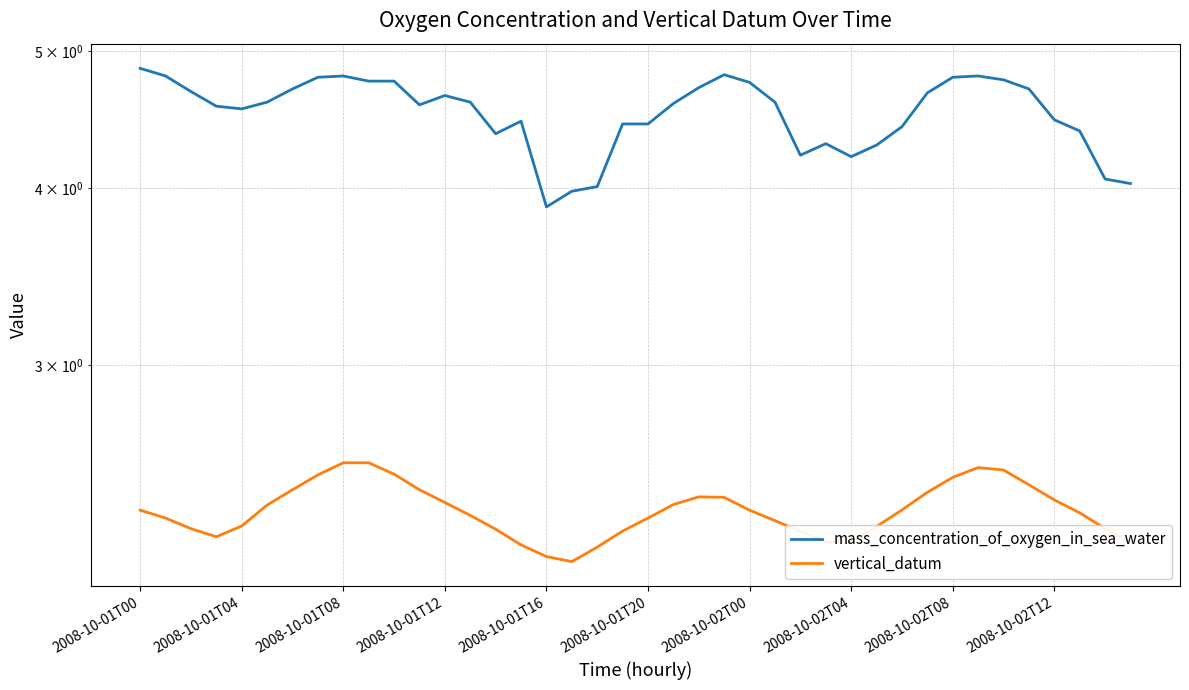

What position from the right is 2008-10-01T00?

40